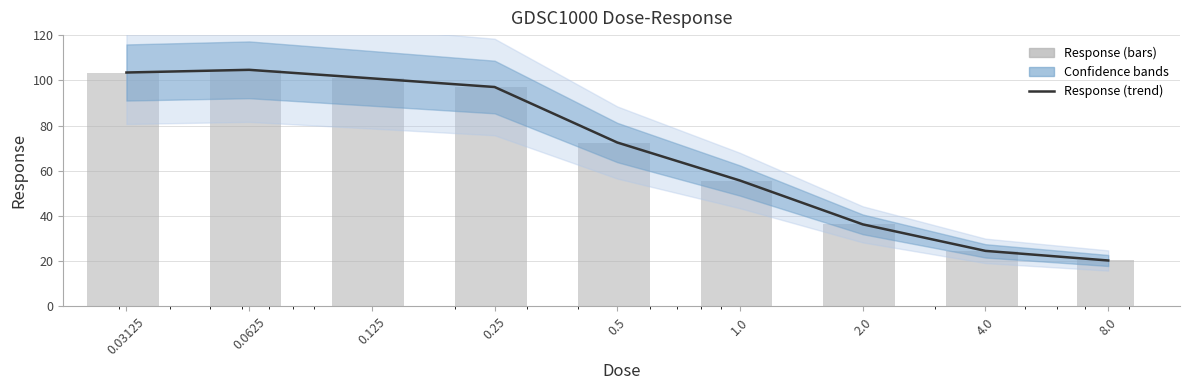

How many values in the Response (bars) series are below 72?

4